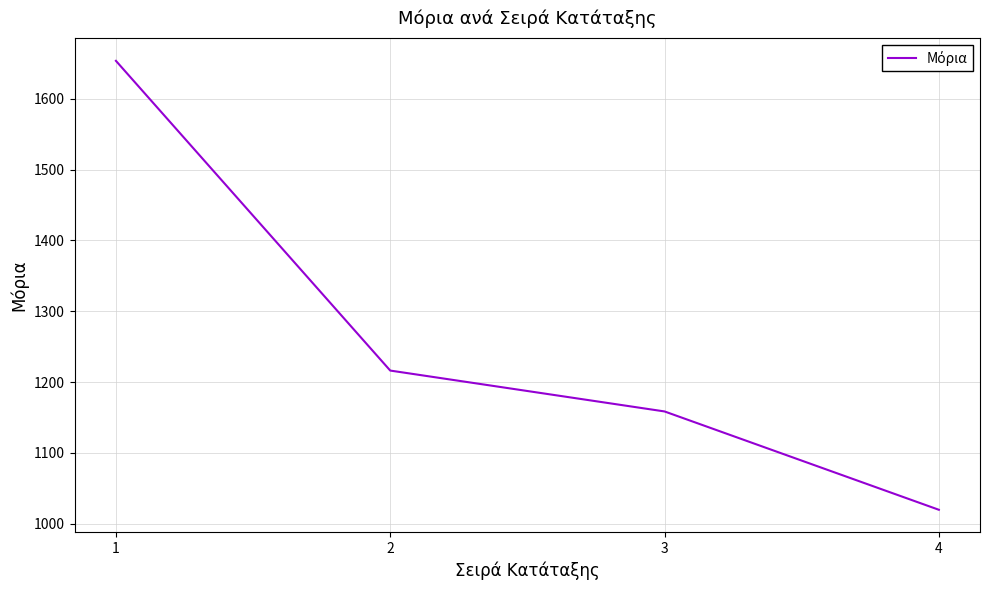

Reading left to right, transcribe all the data shown in this chart.

1653.4	1216.2	1158.5	1019.7